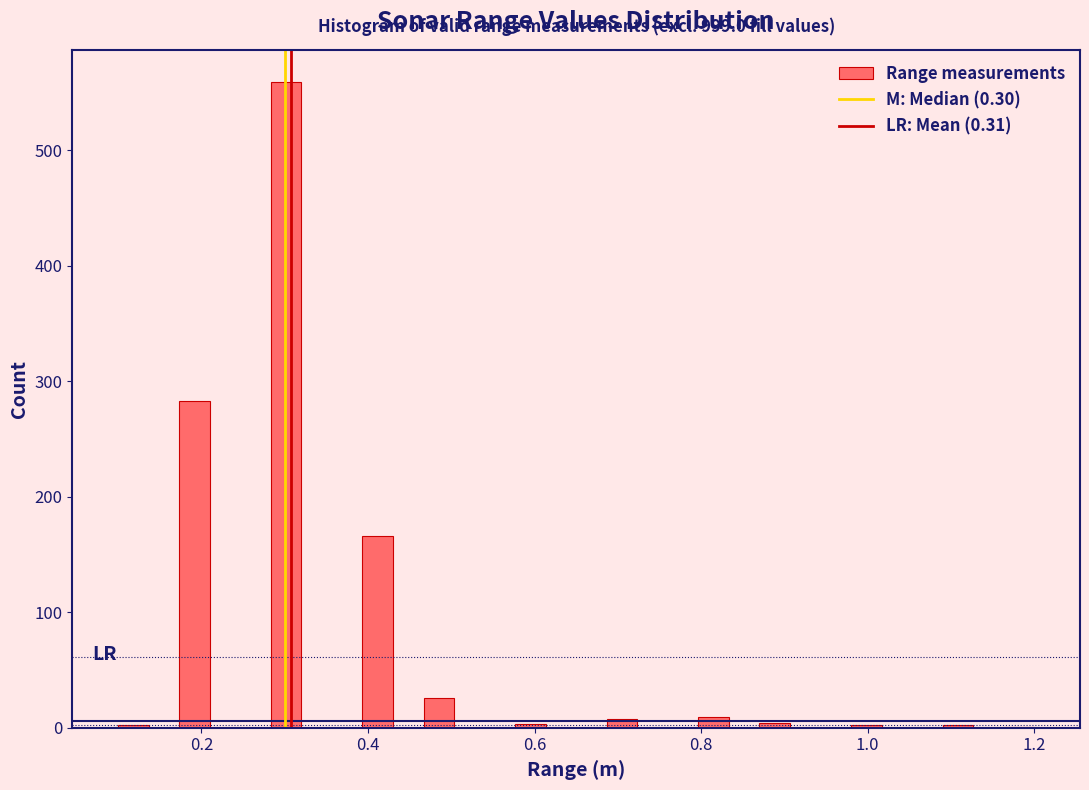

Around what value on the x-axis is the tallest bar? Give the approximate position of its centre, as read against the axis.

0.30